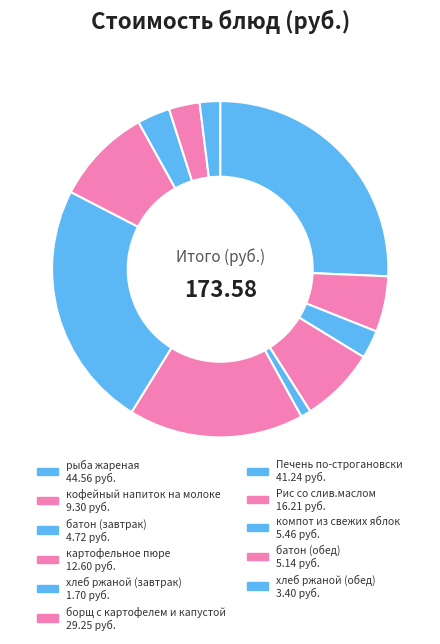

Does картофельное пюре represent more than half of the total?

No